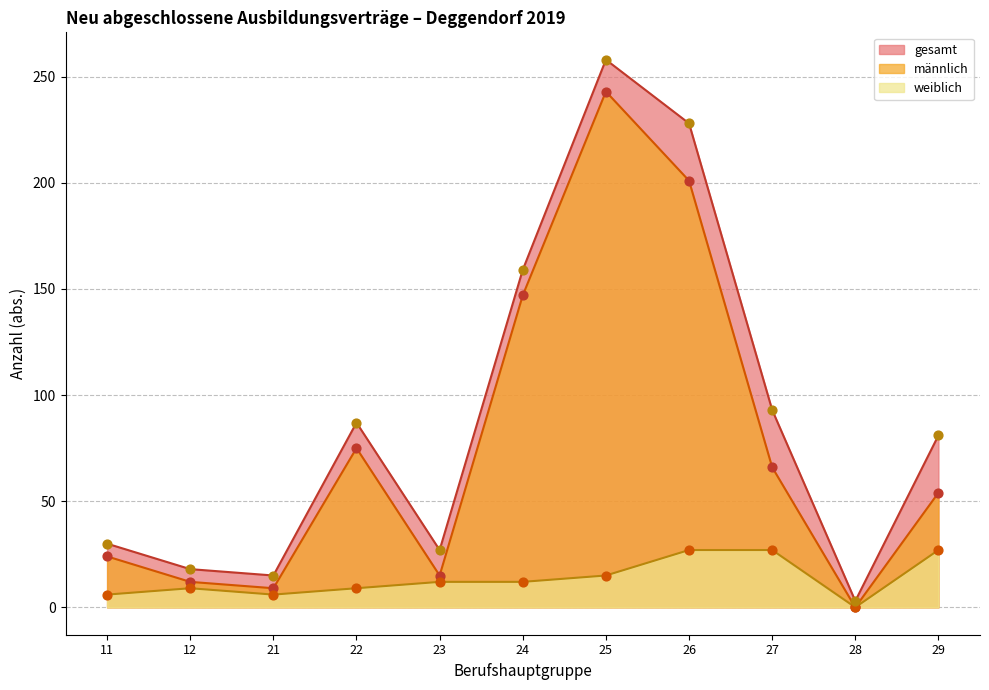

What is the total value across all series at 25?

516